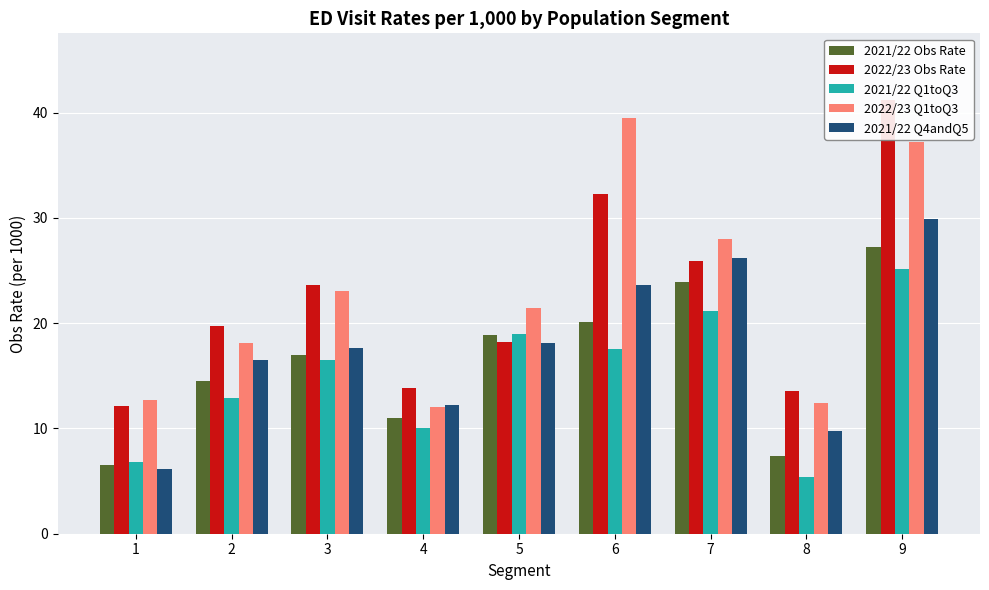

What are all the series names shown in the legend?

2021/22 Obs Rate, 2022/23 Obs Rate, 2021/22 Q1toQ3, 2022/23 Q1toQ3, 2021/22 Q4andQ5